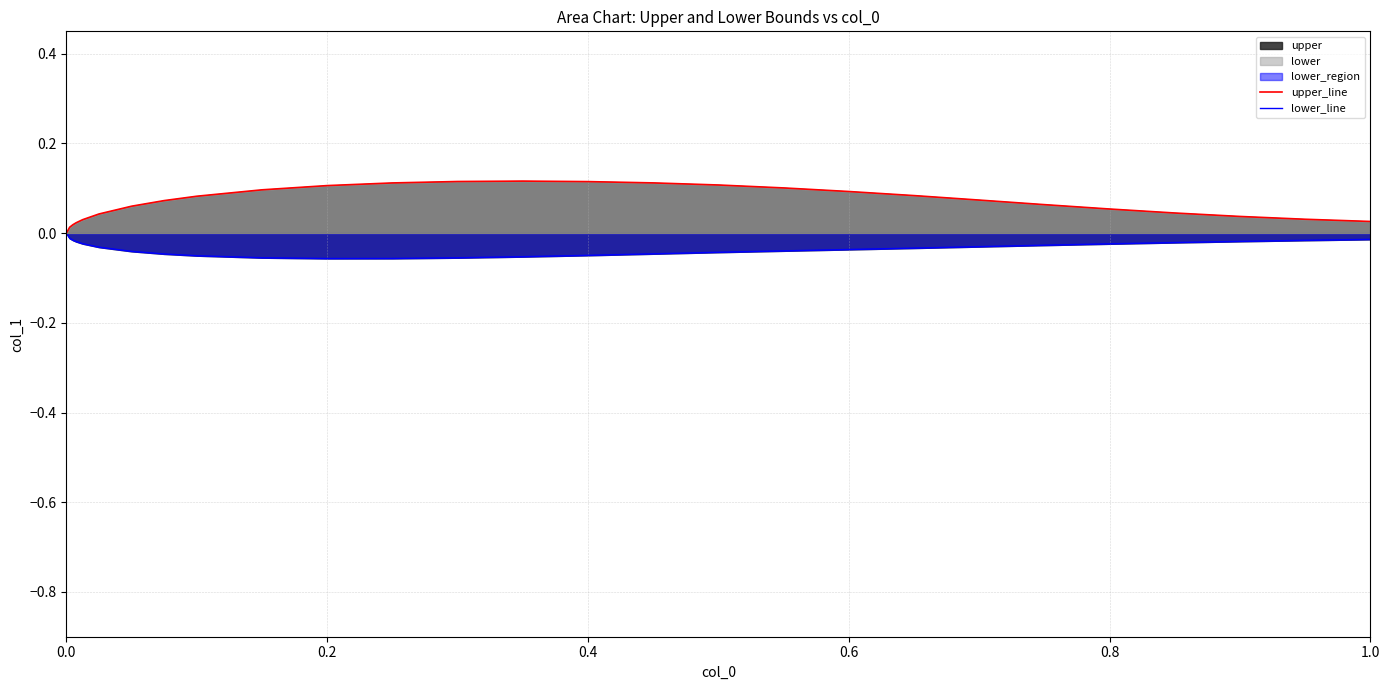

What is the smallest value displayed?

-0.1